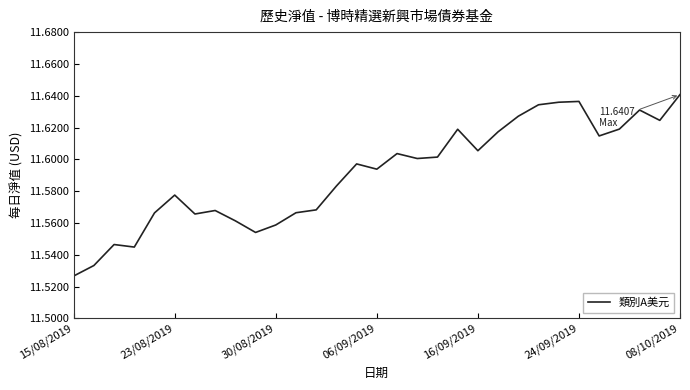

Is this an area chart (filled region under the line)?

No